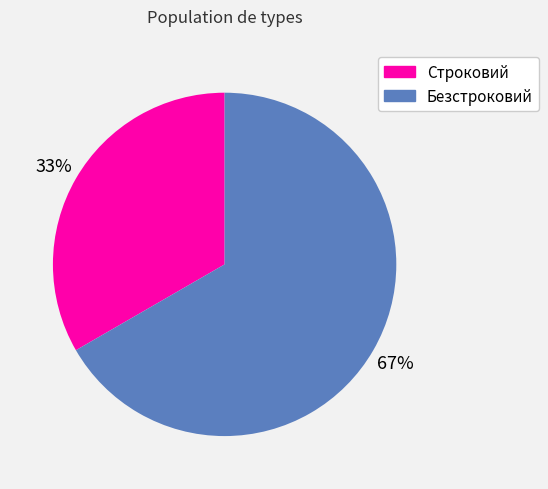

Is the sum of Безстроковий and Строковий greater than half?

Yes